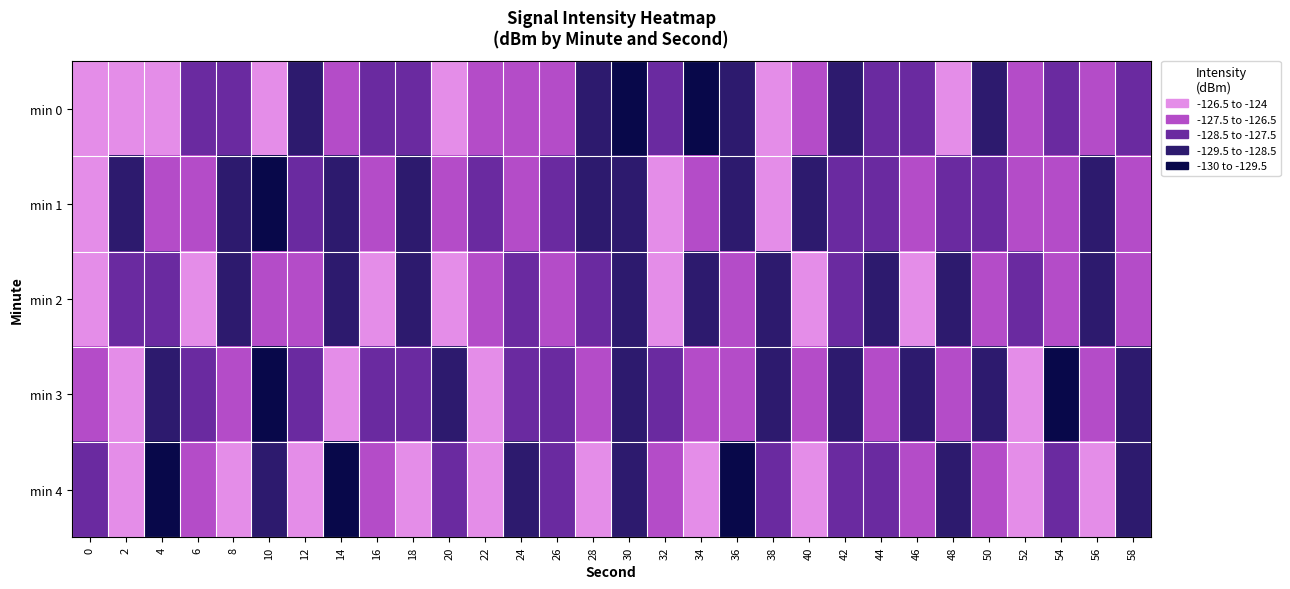

At which category does the chart reach its minimum across all series?

30